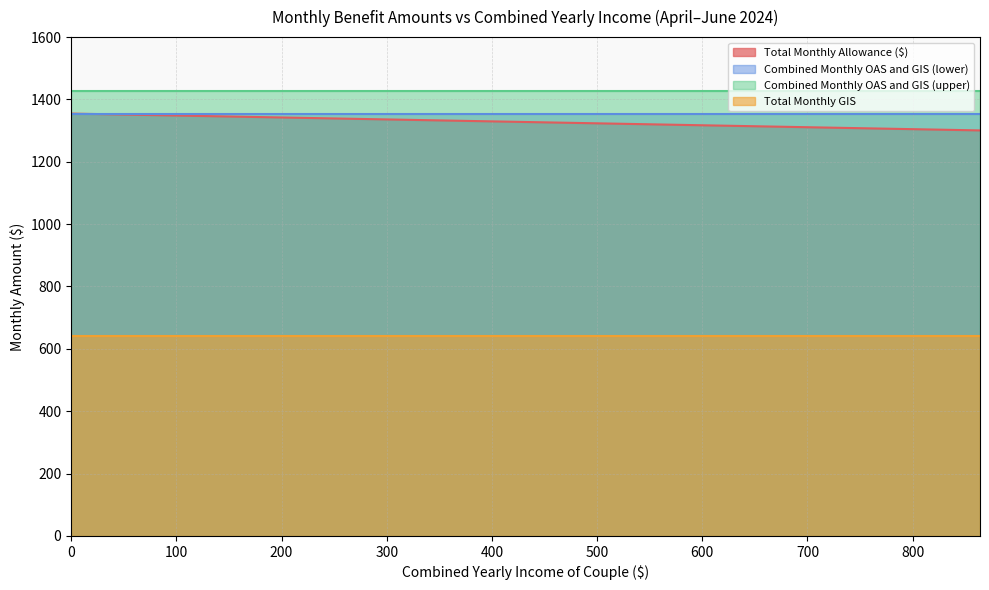

Between 720 and 384, which is larger?

384